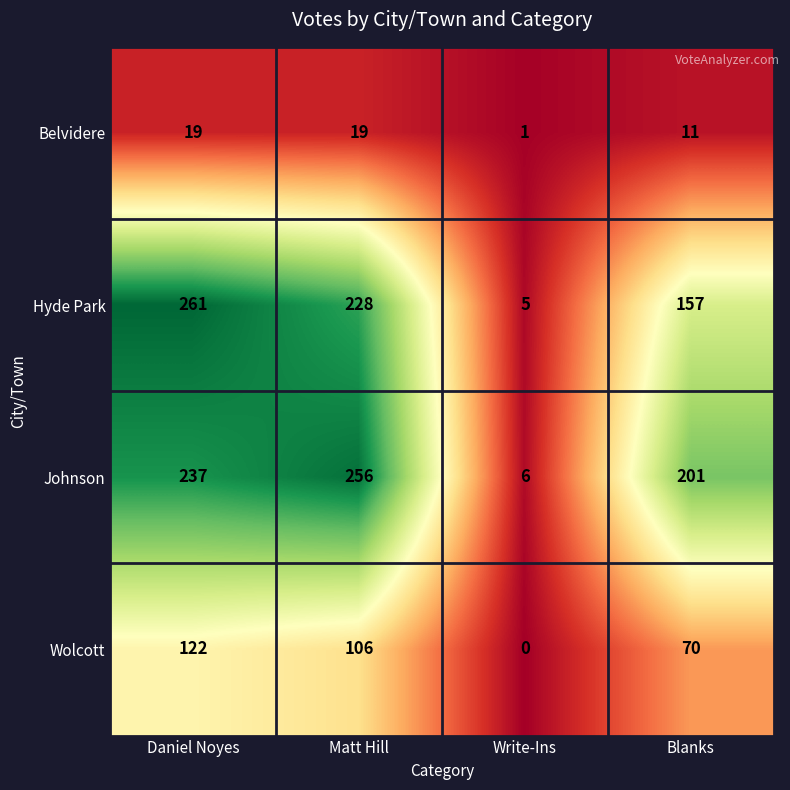

Which series has the largest total across all categories?

Johnson